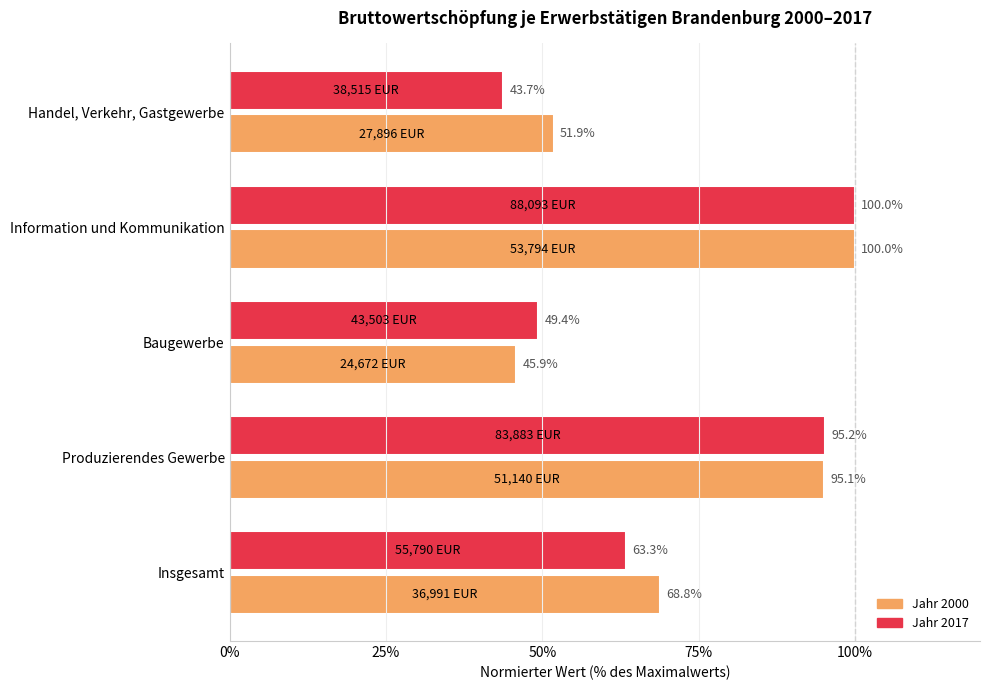

What is the difference between the maximum and second lowest values in the Jahr 2000 series?

48.1